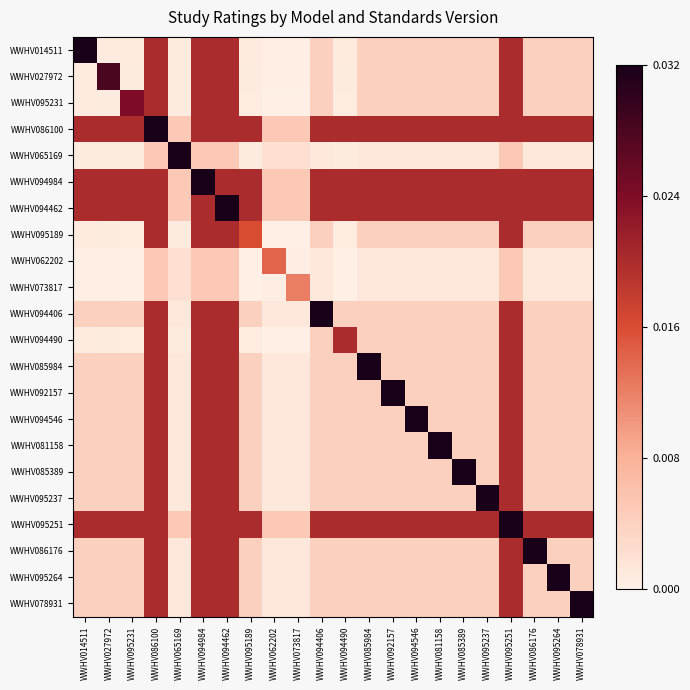

Rank the series by their maximum value, from highest to lowest.

WWHV086100, WWHV094984, WWHV094462, WWHV095251, WWHV094406, WWHV085984, WWHV092157, WWHV094546, WWHV081158, WWHV085389, WWHV095237, WWHV086176, WWHV095264, WWHV078931, WWHV065169, WWHV014511, WWHV027972, WWHV095231, WWHV095189, WWHV094490, WWHV062202, WWHV073817